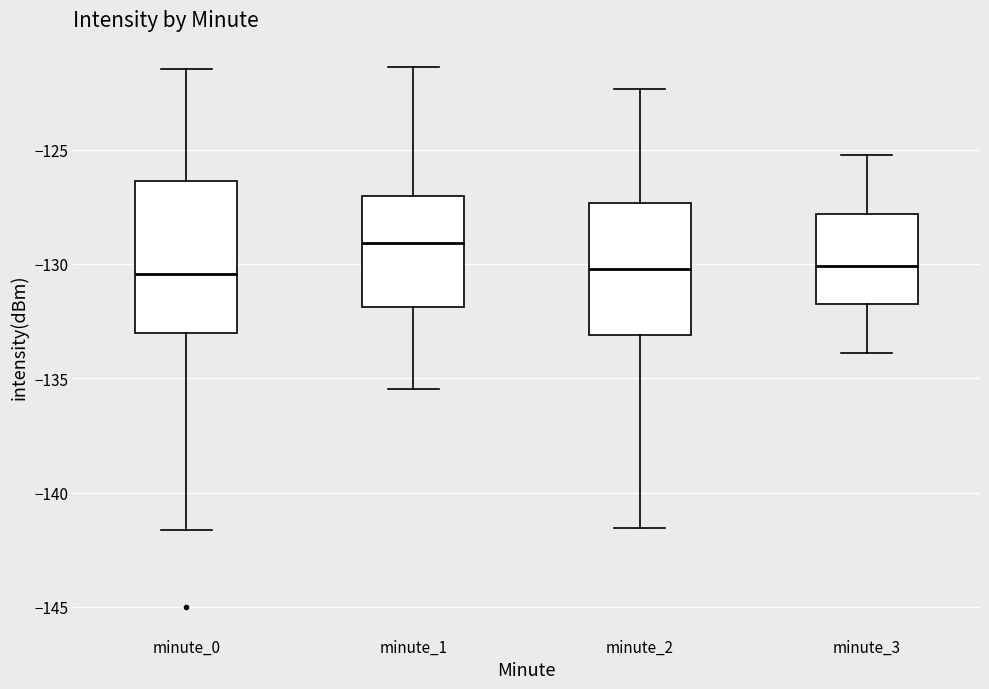

Reading left to right, read every box against the y-axis: the position of its median line, the range the box covers, and the ends of its whiskers. The values are not printed on the chart, so give them approximately, as read against the axis.

minute_0: median -130.5, box -133.0 to -126.5, whiskers -141.5 to -121.5
minute_1: median -129.0, box -132.0 to -127.0, whiskers -135.5 to -121.5
minute_2: median -130.0, box -133.0 to -127.5, whiskers -141.5 to -122.5
minute_3: median -130.0, box -131.5 to -128.0, whiskers -134.0 to -125.0